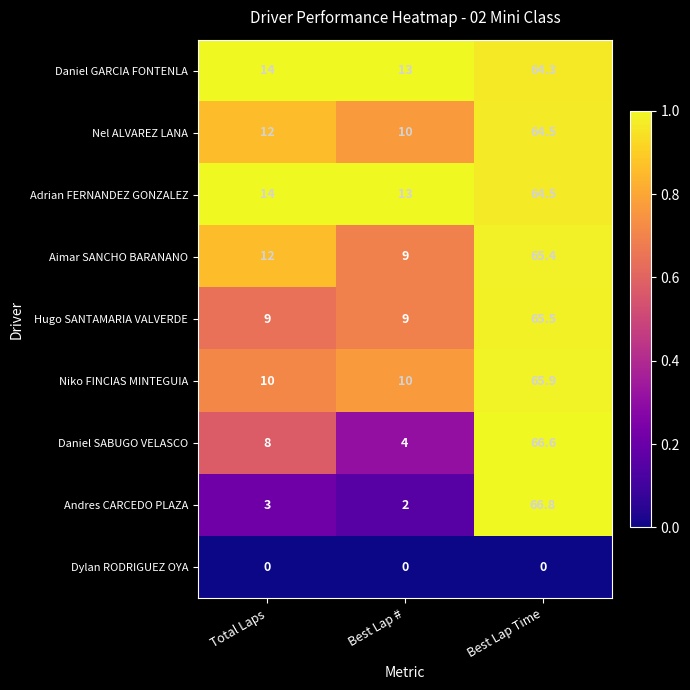

How many categories are shown in the chart?

3